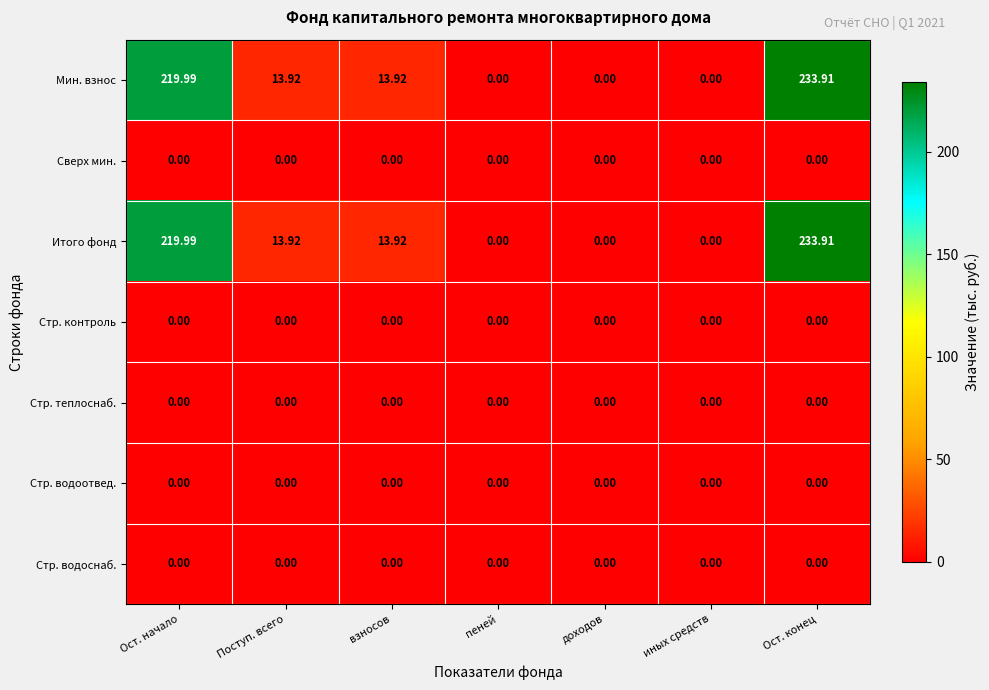

Is the value of Итого фонд at Ост. конец greater than the value of Сверх мин. at Ост. конец?

Yes